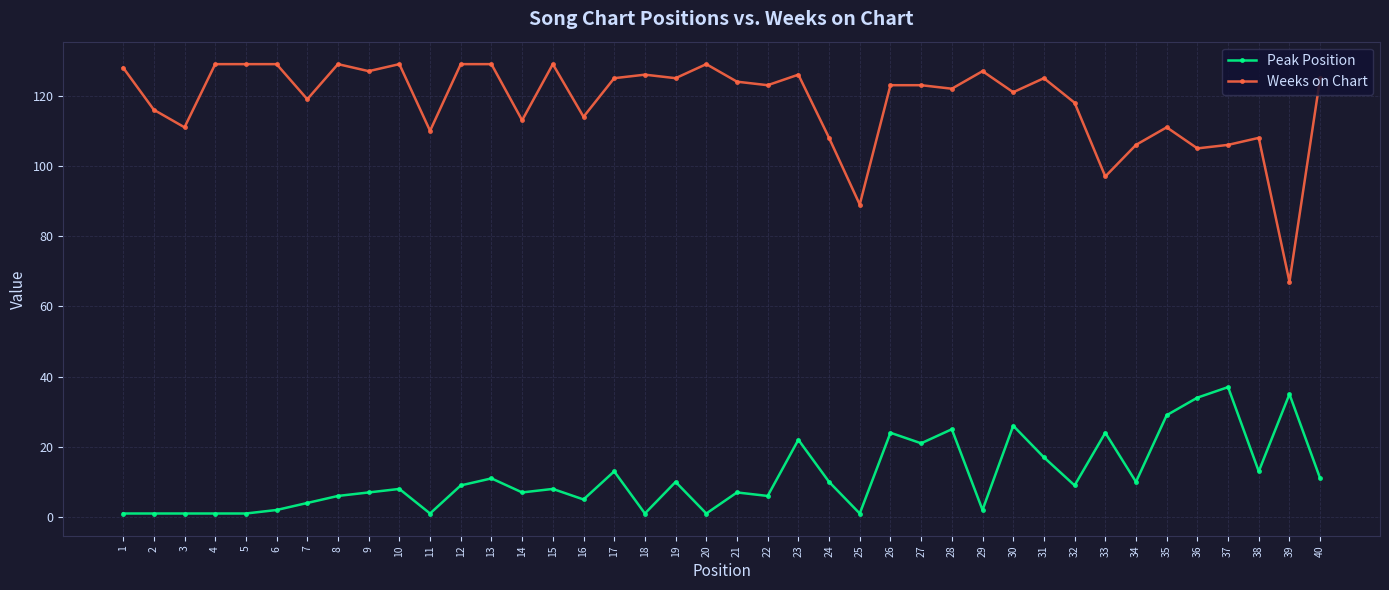

True or false: Weeks on Chart has more than 2 interior local peaks.

True